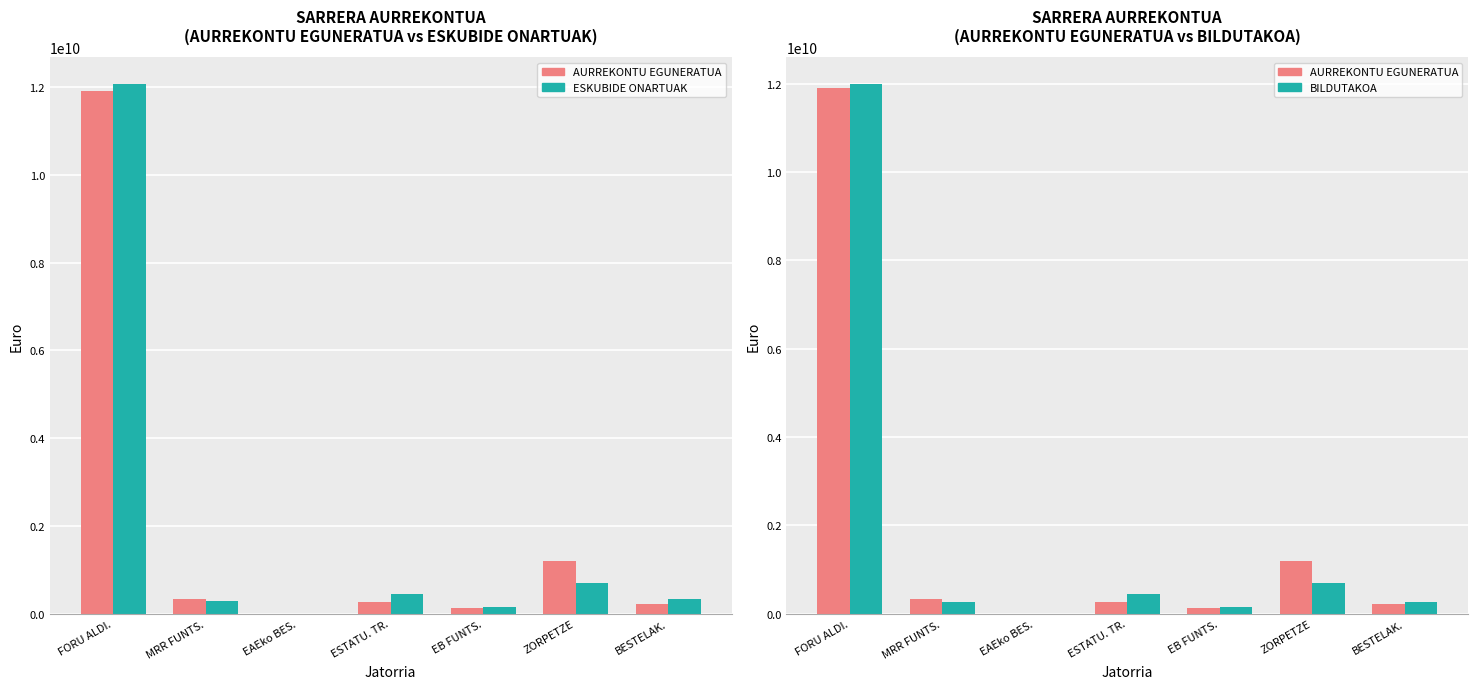

What is the label of the 6th bar from the right?

MRR FUNTS.